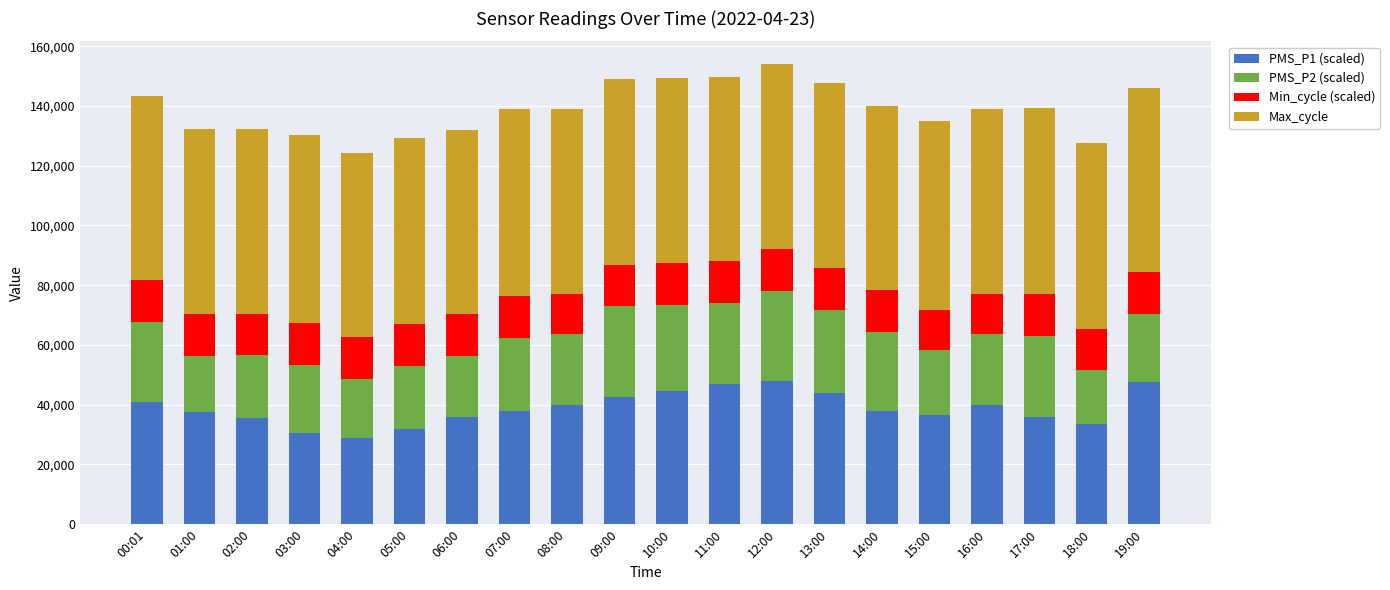

How many categories are shown in the chart?

20